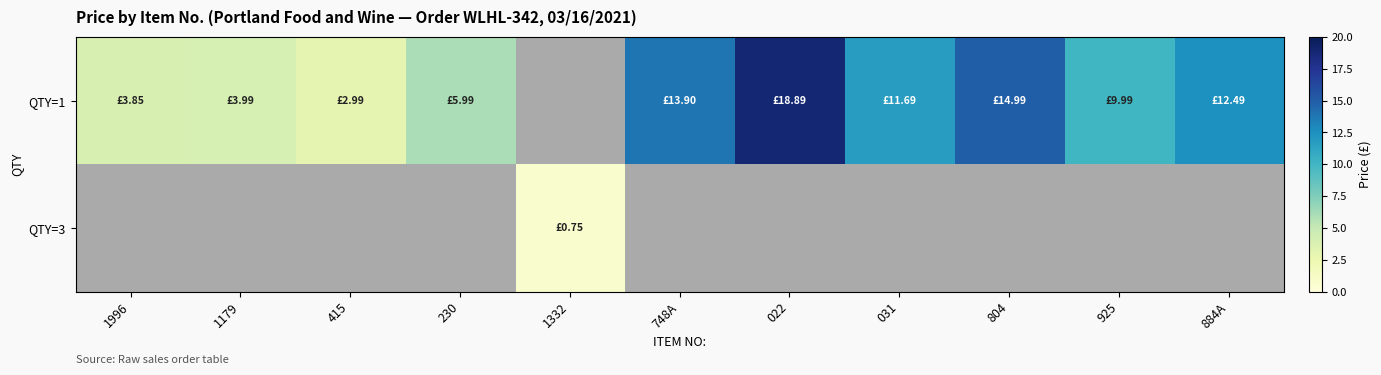

What is the maximum value shown in the chart?

18.9